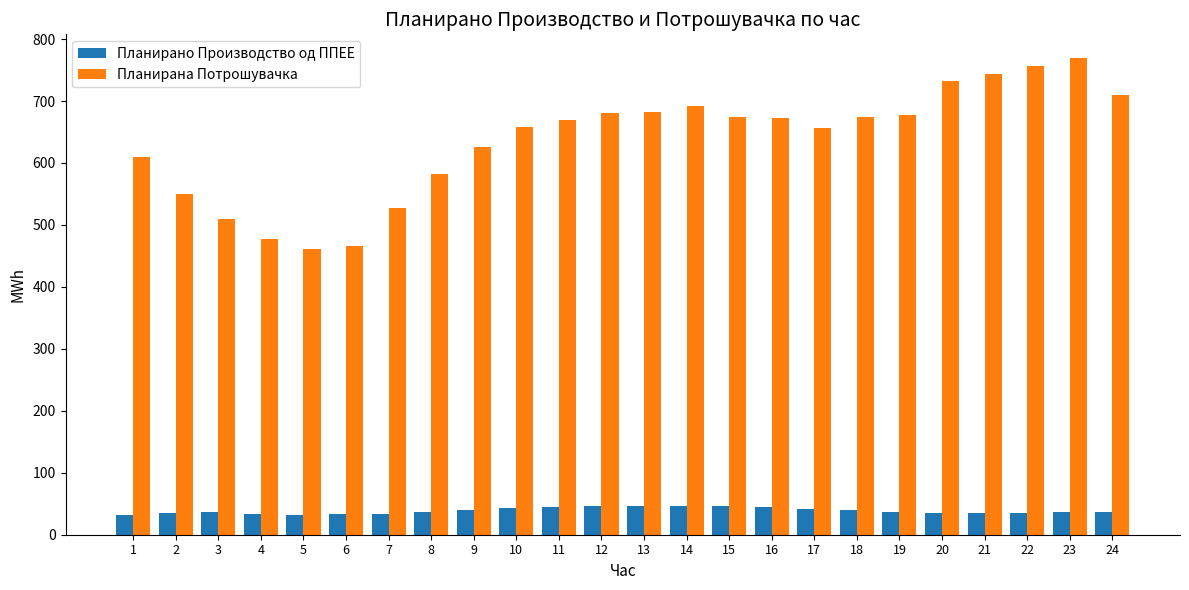

What is the minimum value shown in the chart?

31.9